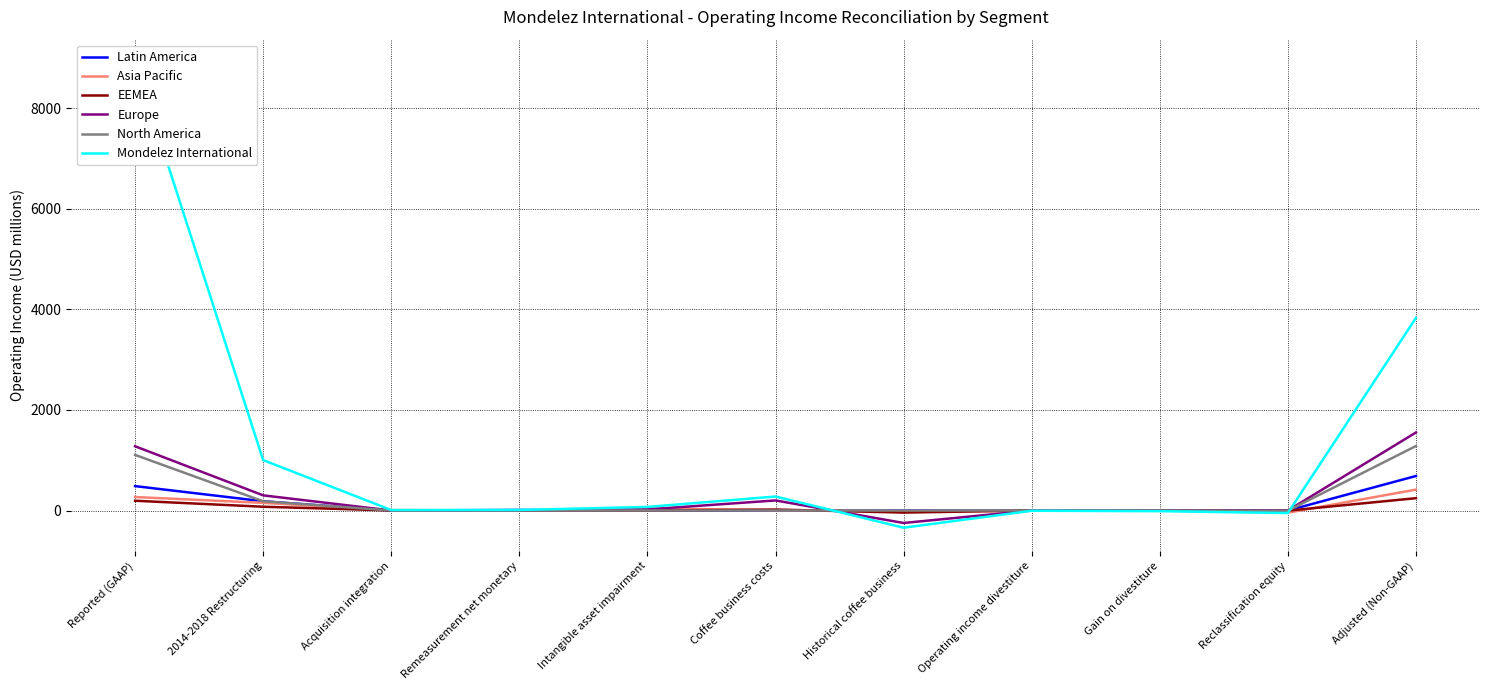

What is the label of the 10th point from the left?

Reclassification equity